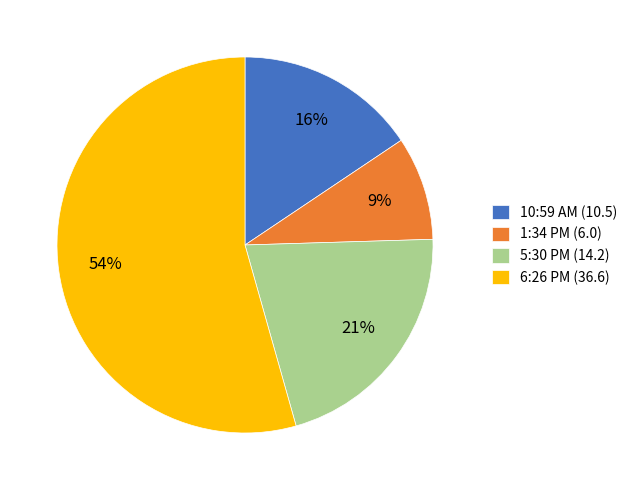

Which category has the biggest portion of the pie?

6:26 PM (36.6)